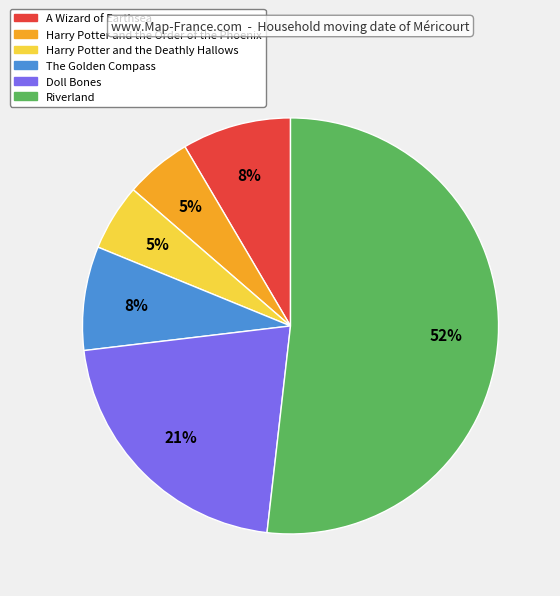

To the nearest percent, what percentage of the pie is Harry Potter and the Order of the Phoenix?

5%